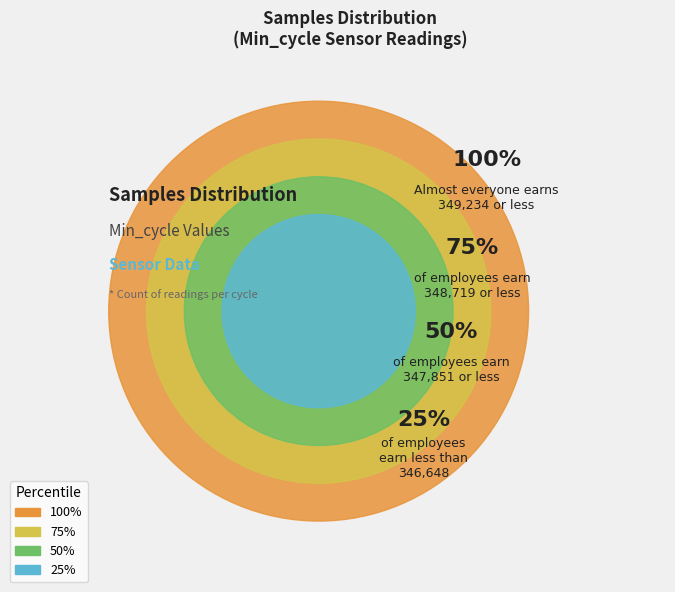

Does any single category account for the majority?

No